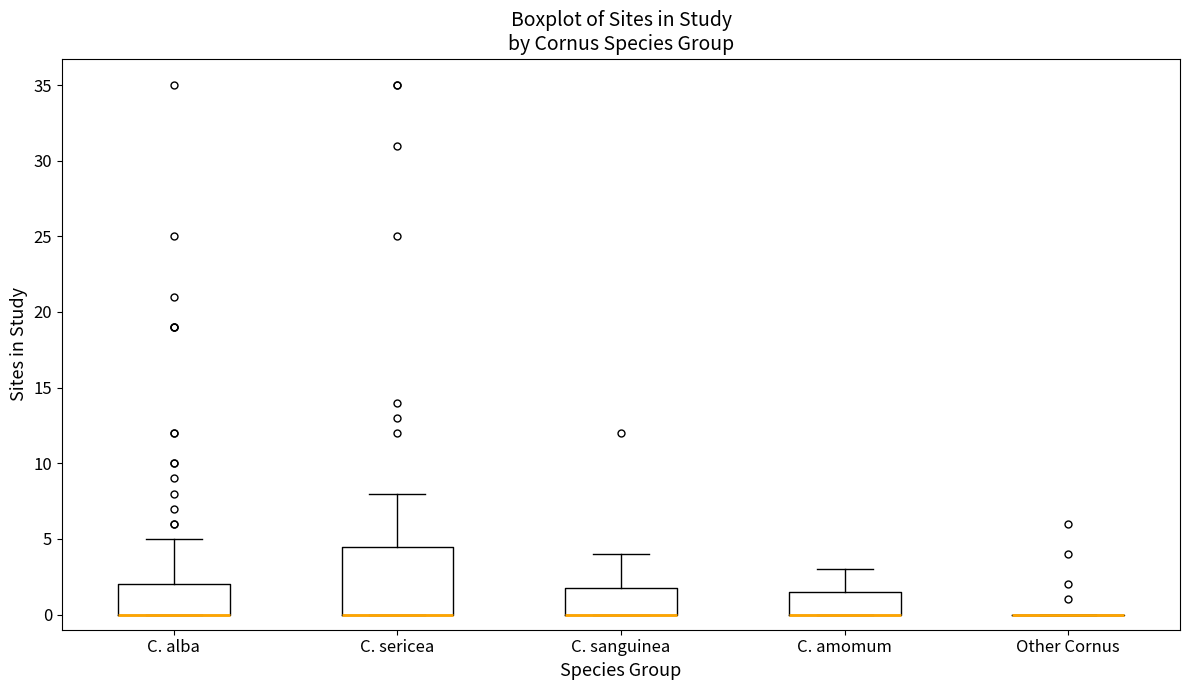

Comparing the boxes themselves (not the whiskers), which one is the tallest?

C. sericea